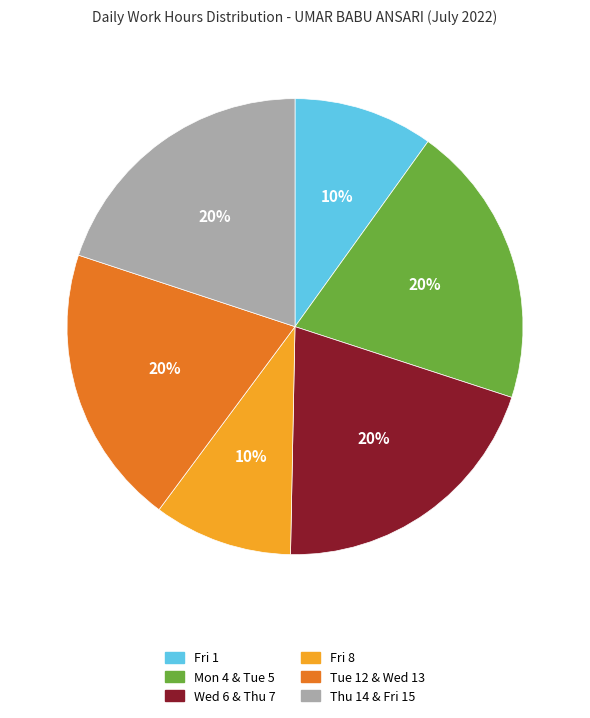

Does any single category account for the majority?

No